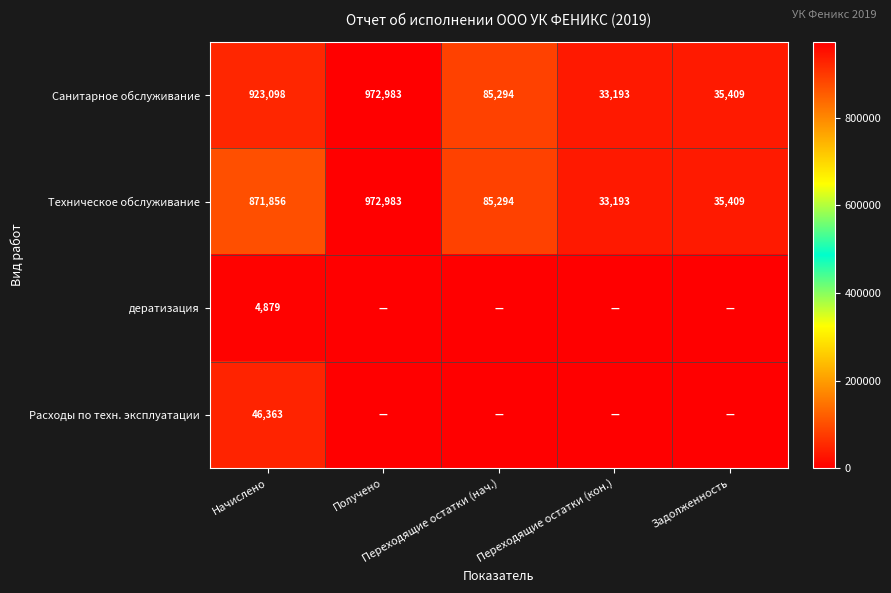

Is it true that Санитарное обслуживание equals 130393.9 at Переходящие остатки (нач.)?

False